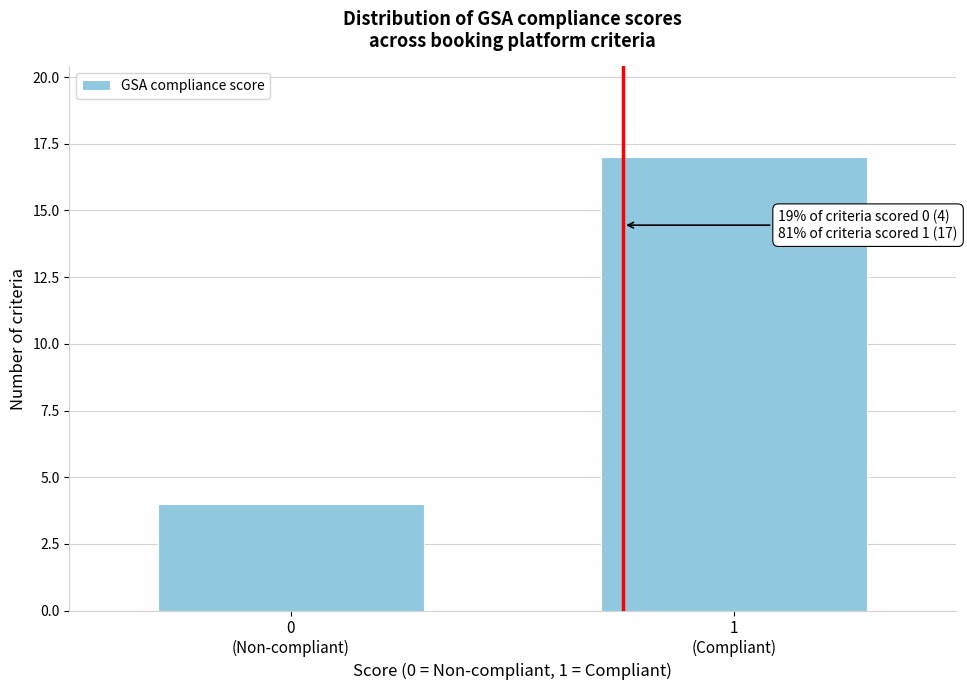

Reading left to right, list all the values displayed in this chart.

4	17